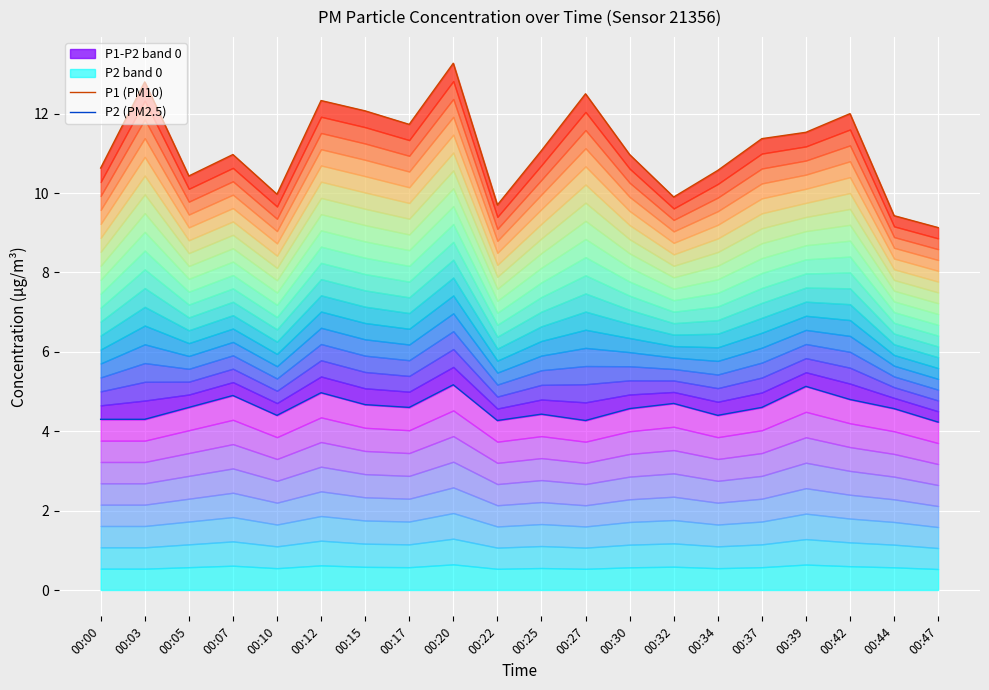

What value does the P1 (PM10) series have at 00:22?

9.7